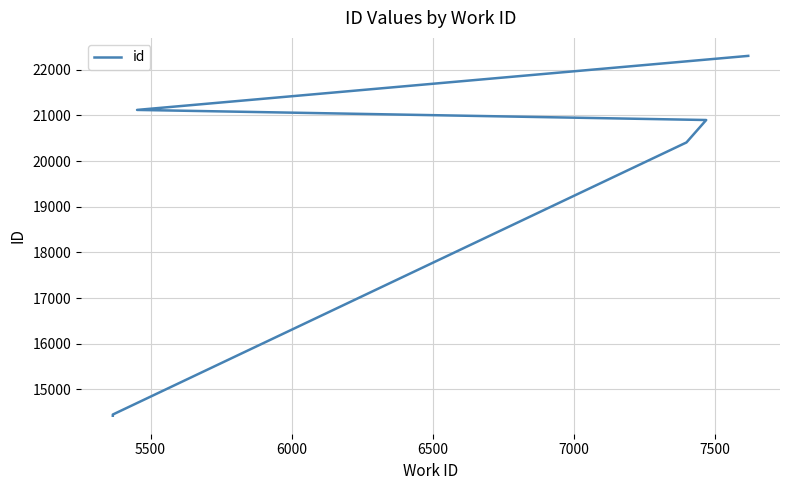

Between 6500 and 7500, which is larger?

7500